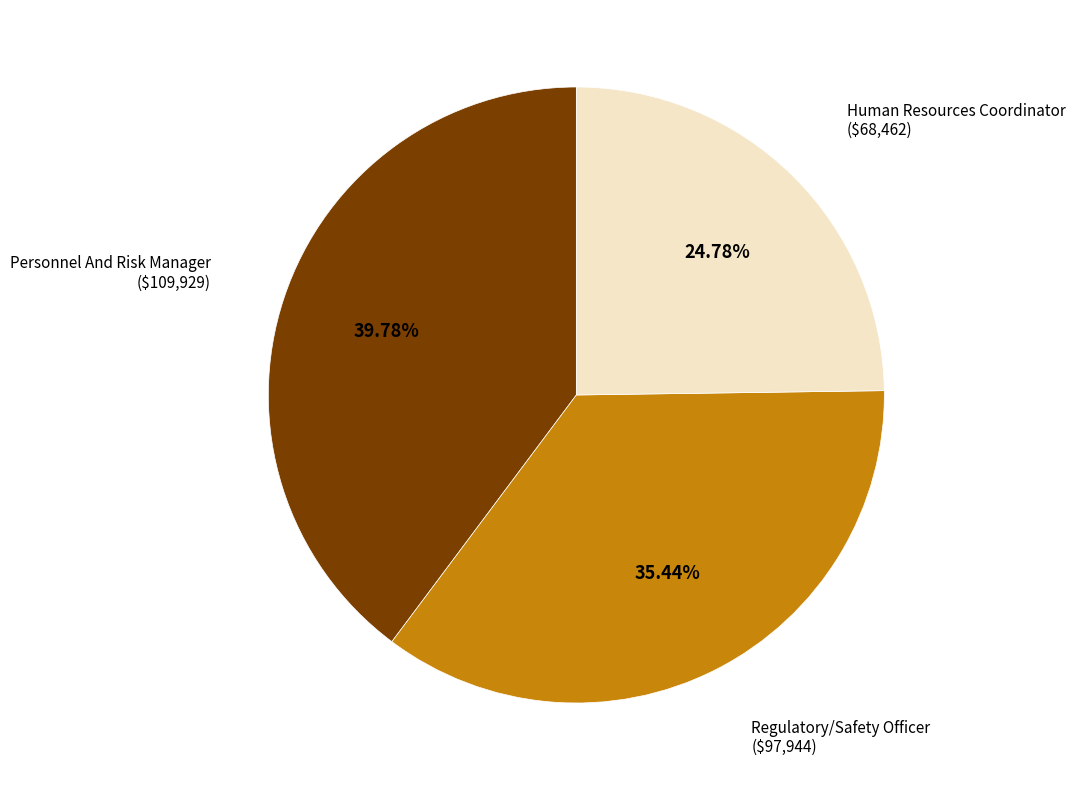

Is there any slice that represents more than half of the pie?

No